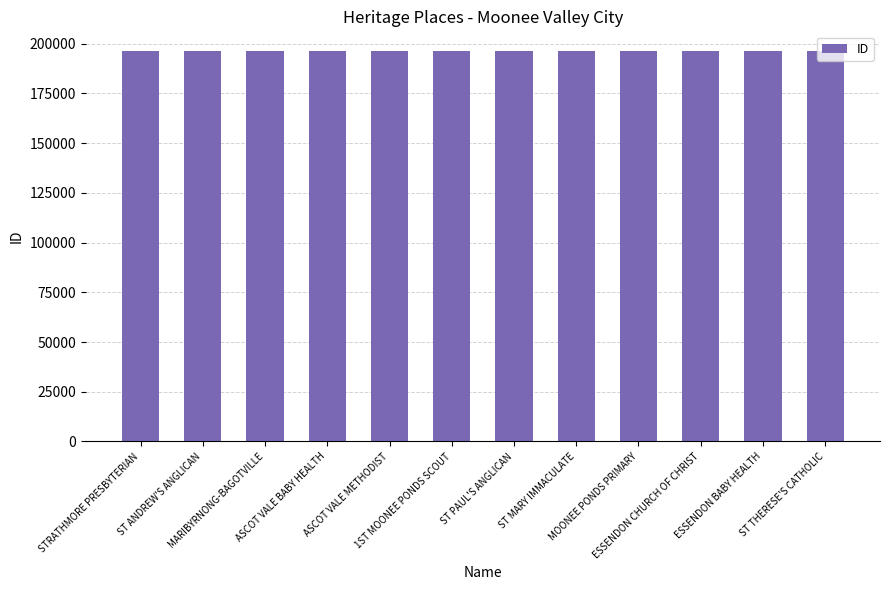

Does the chart contain any negative values?

No